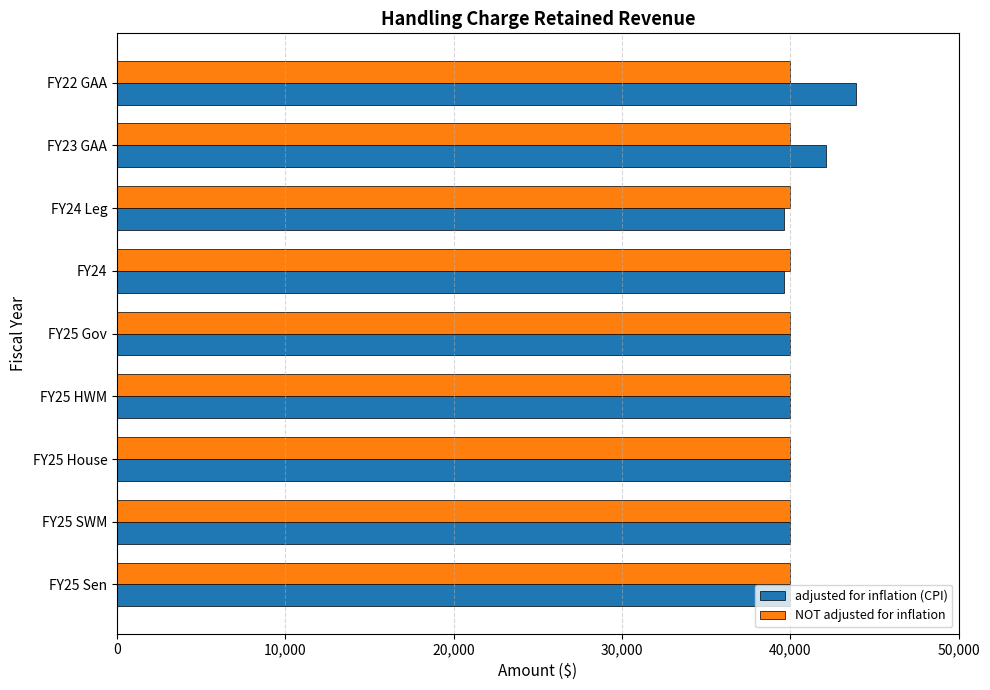

What are all the series names shown in the legend?

adjusted for inflation (CPI), NOT adjusted for inflation